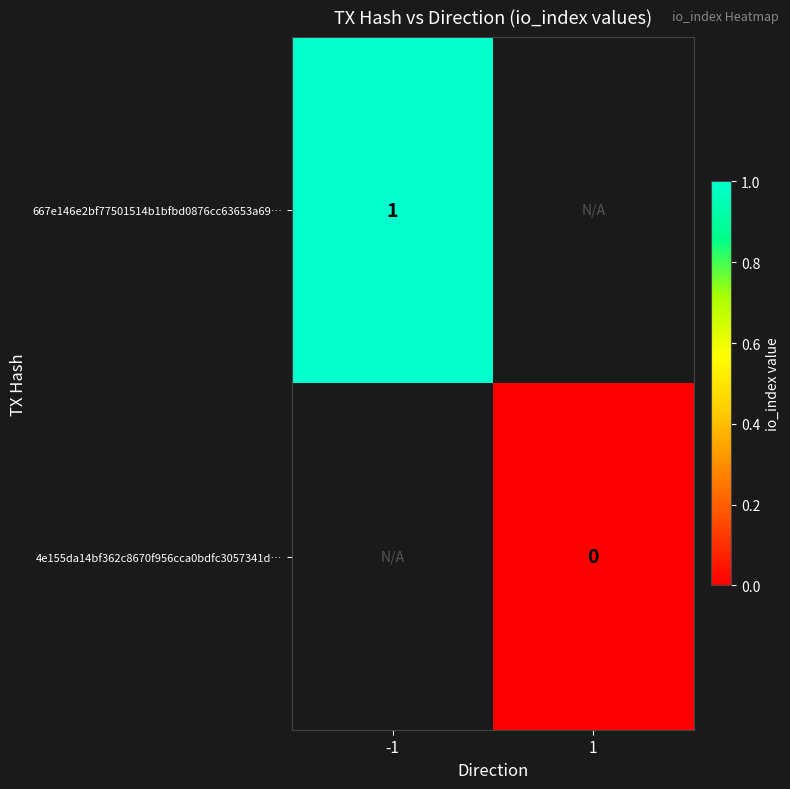

Is it true that 667e146e2bf77501514b1bfbd0876cc63653a69… equals 2 at -1?

False